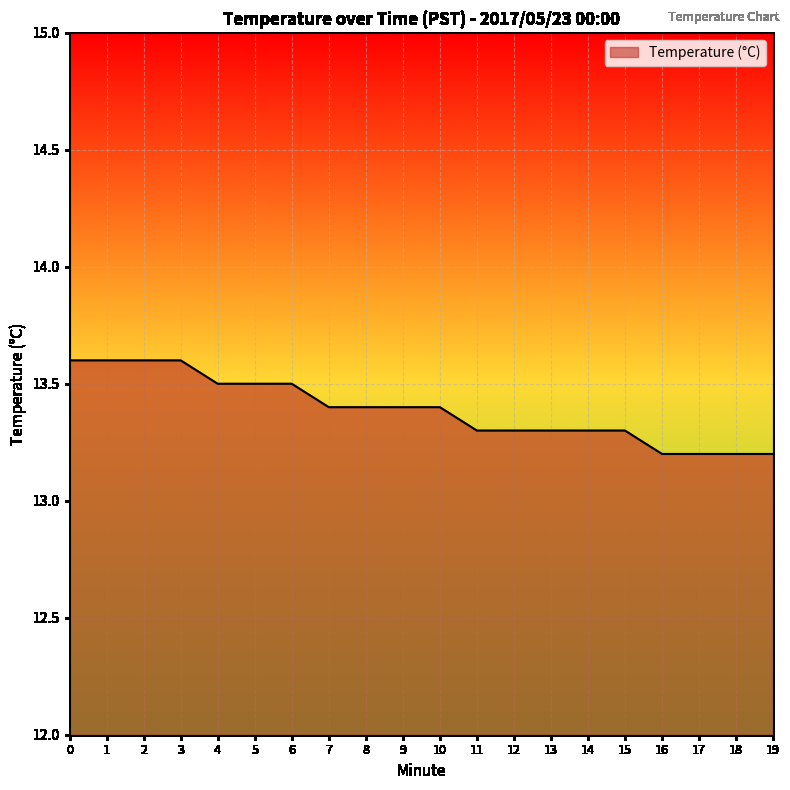

Read the value at 2.

13.6